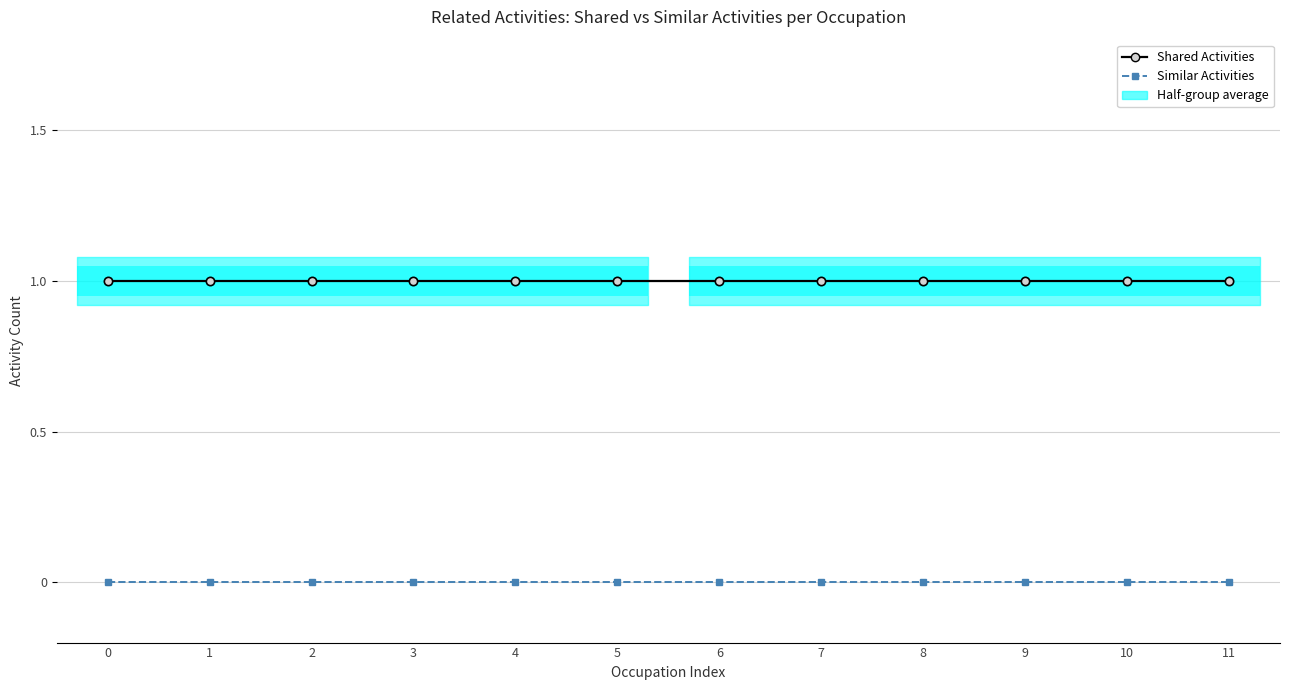

What is the sum of all Shared Activities values?

12